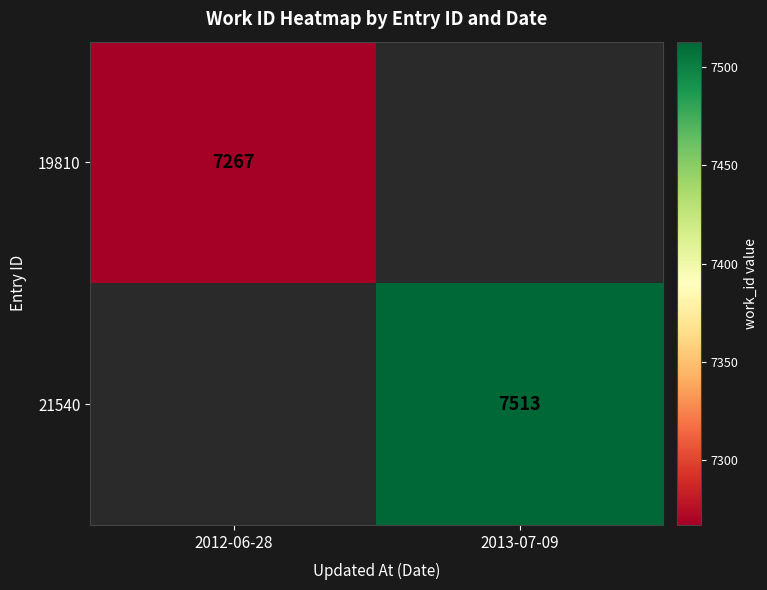

The value of 21540 at 2013-07-09 is 7513. True or false?

True